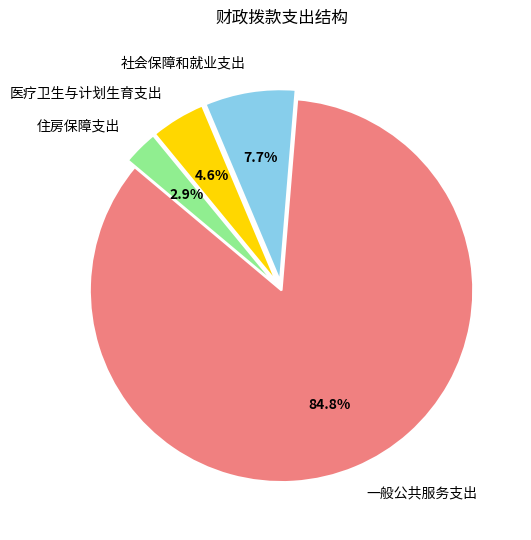

Rank the categories by value from lowest to highest.

住房保障支出, 医疗卫生与计划生育支出, 社会保障和就业支出, 一般公共服务支出